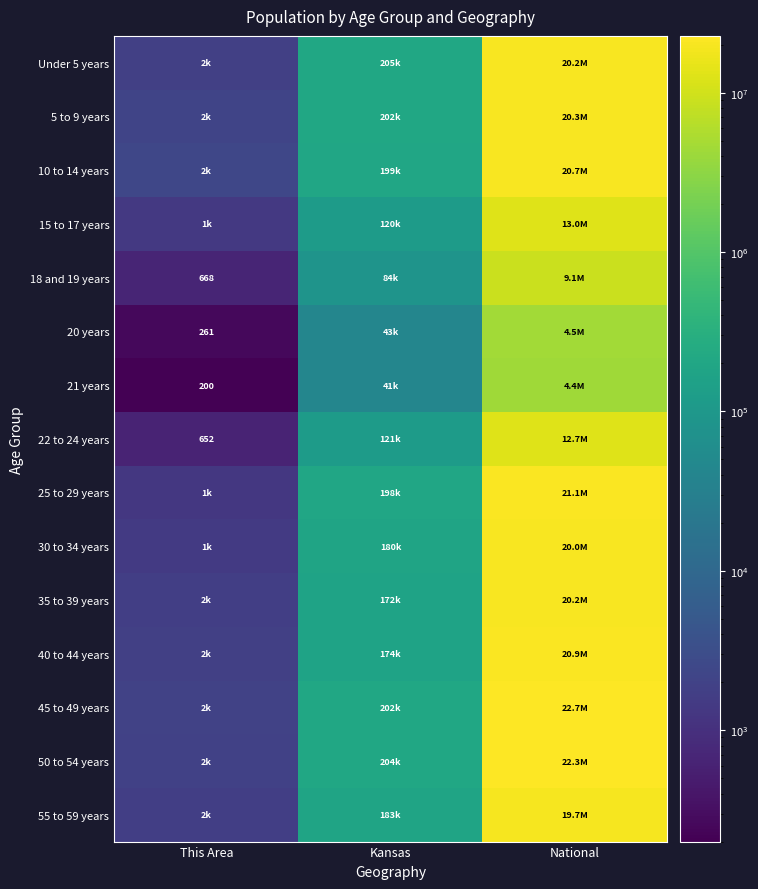

The value of 20 years at This Area is 261. True or false?

True